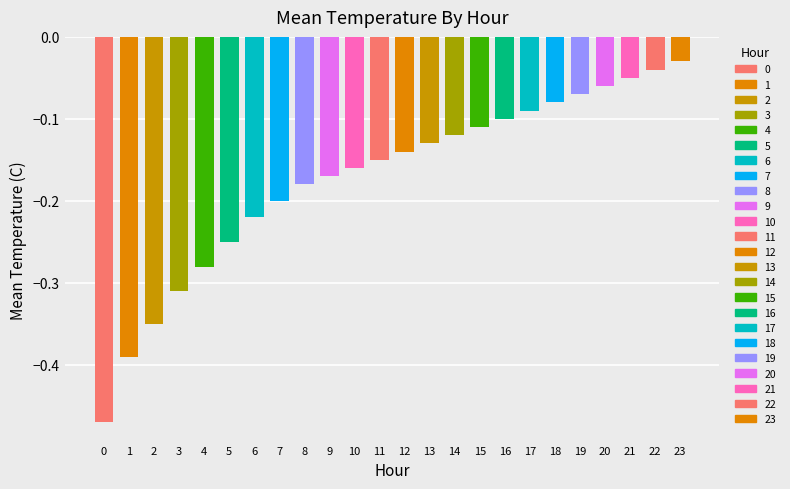

What is the difference between the maximum and minimum values?

0.4